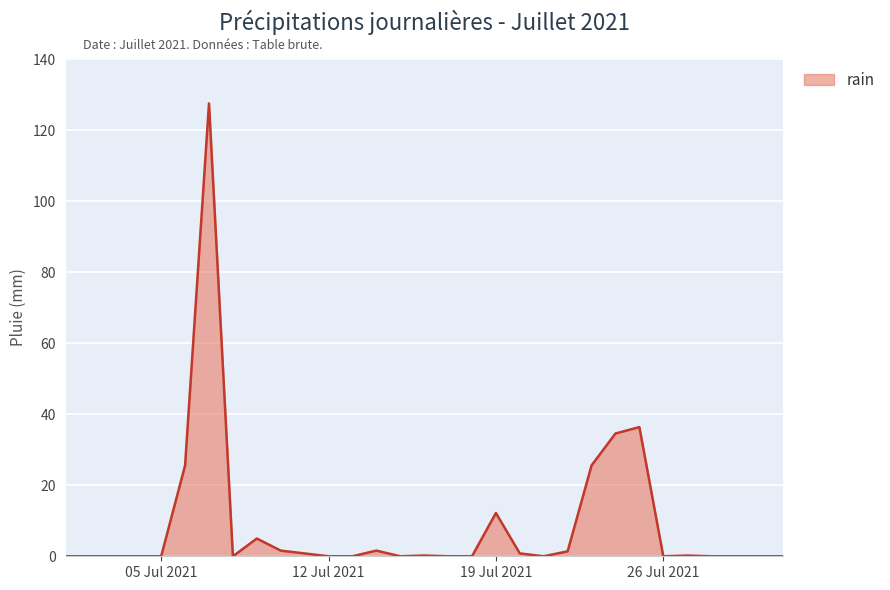

What is the difference between the maximum and minimum values?

127.6